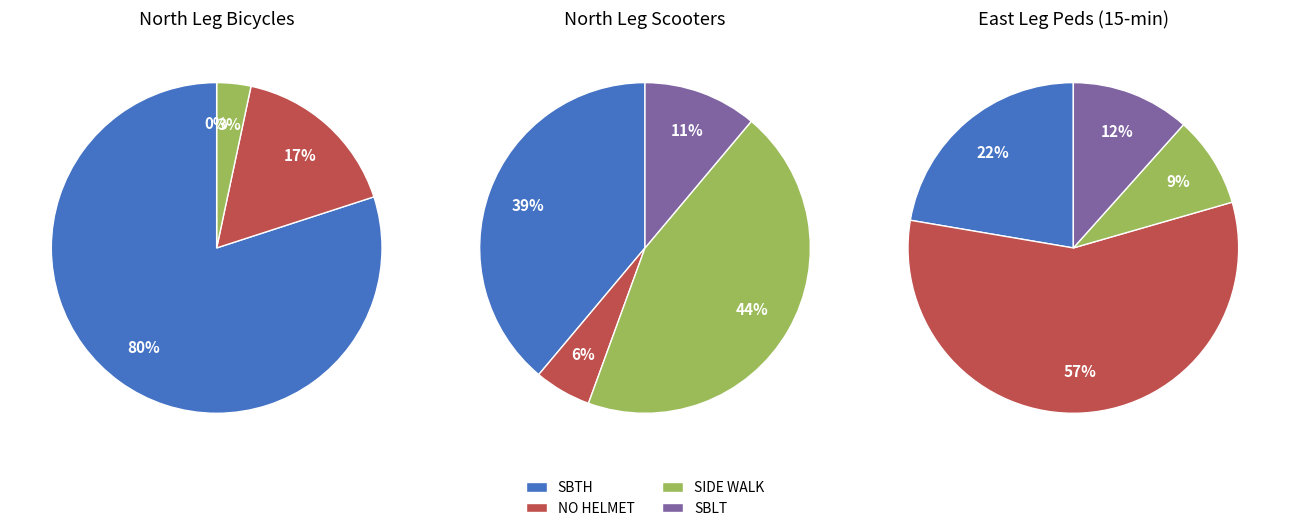

How many slices are in this pie chart?

4